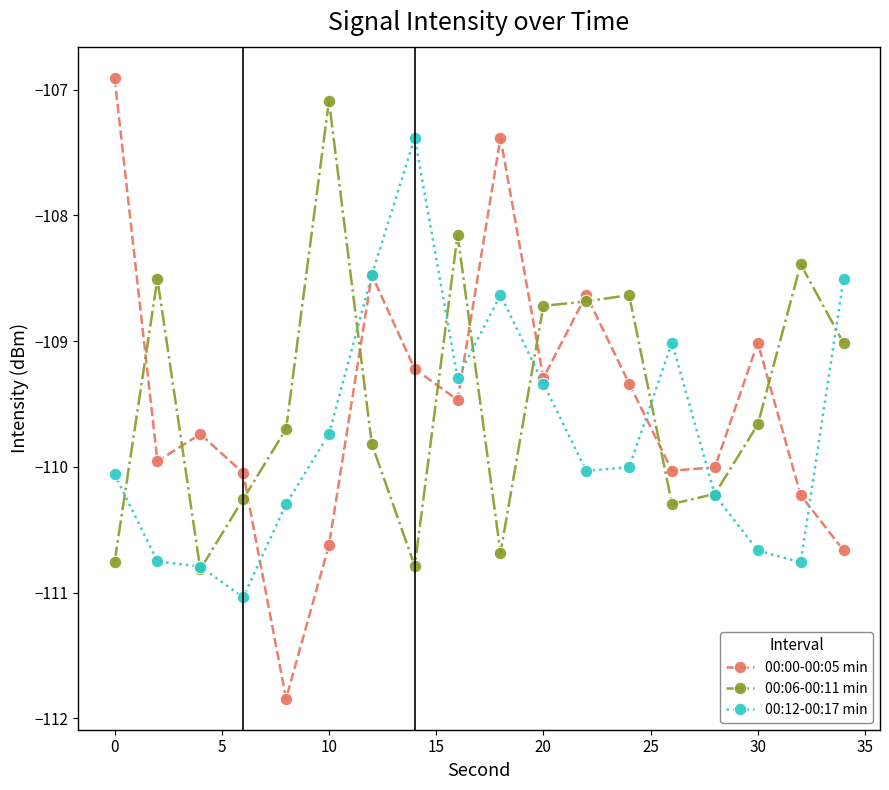

True or false: 00:00-00:05 min has more than 0 points higher than both neighbors.

True